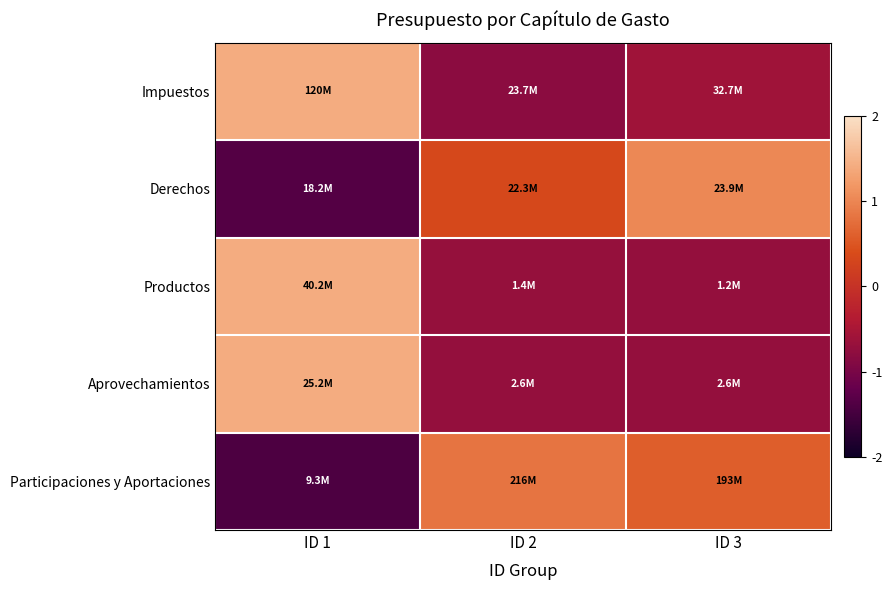

Reading left to right, what are all the values shown in this chart?

Impuestos: ID 1=1.4	ID 2=-0.8	ID 3=-0.6
Derechos: ID 1=-1.4	ID 2=0.3	ID 3=1.0
Productos: ID 1=1.4	ID 2=-0.7	ID 3=-0.7
Aprovechamientos: ID 1=1.4	ID 2=-0.7	ID 3=-0.7
Participaciones y Aportaciones: ID 1=-1.4	ID 2=0.8	ID 3=0.6